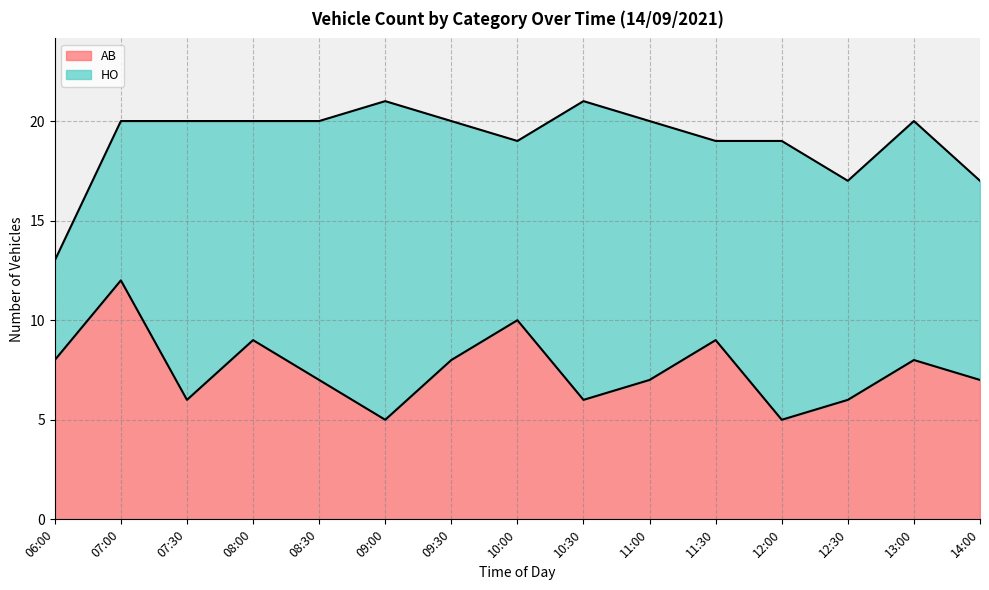

Where is the first local minimum?

07:30